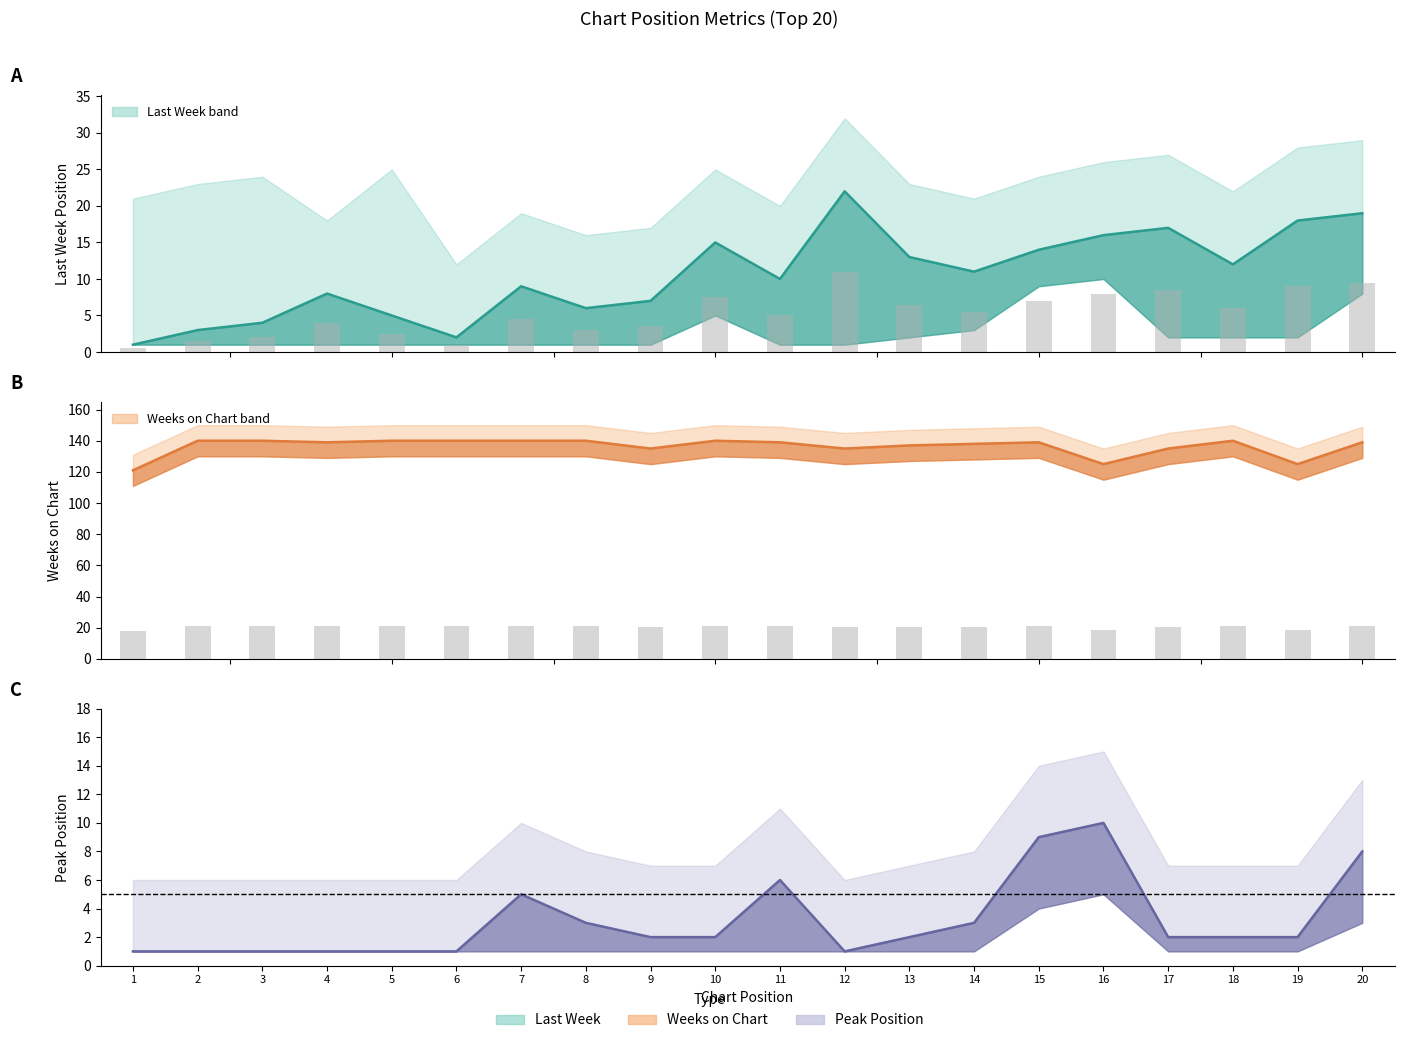

Which series changed the most between 4 and 15?

Peak Position